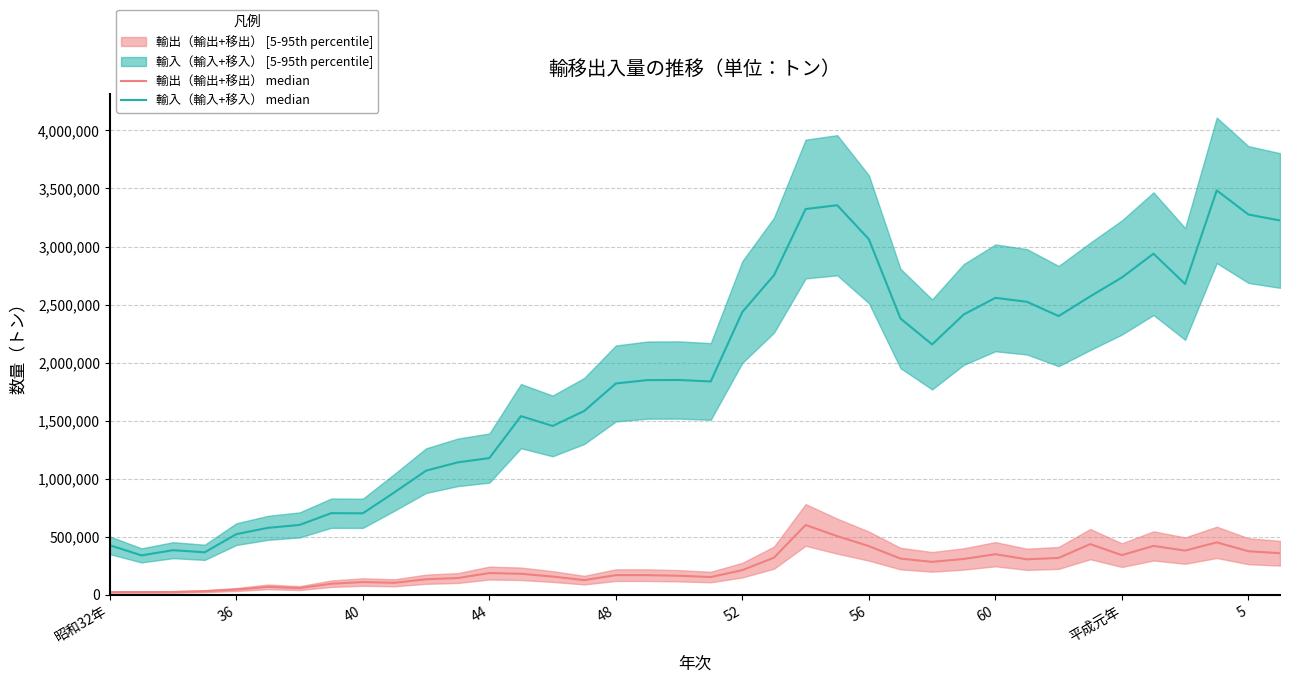

Which series has the largest total across all categories?

輸入（輸入+移入） median